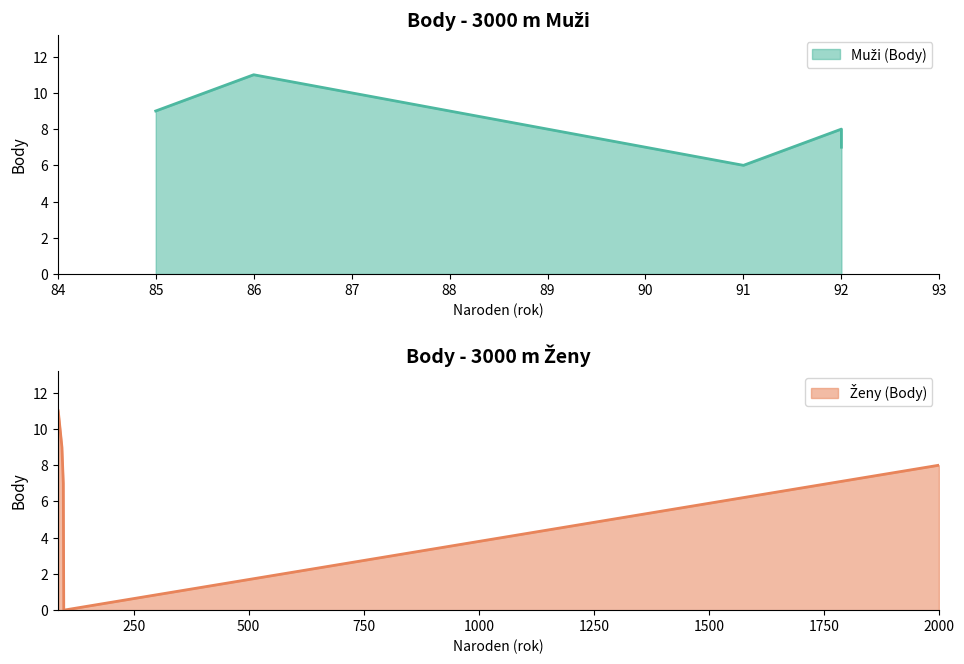

Which series has the largest range (max minus min)?

Ženy (Body)